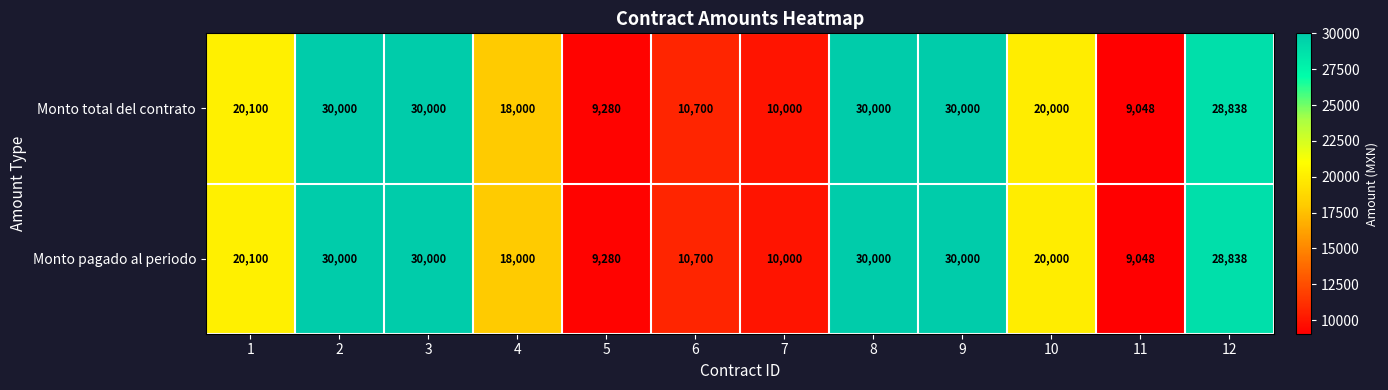

How many data points in Monto pagado al periodo are less than 20100?

6